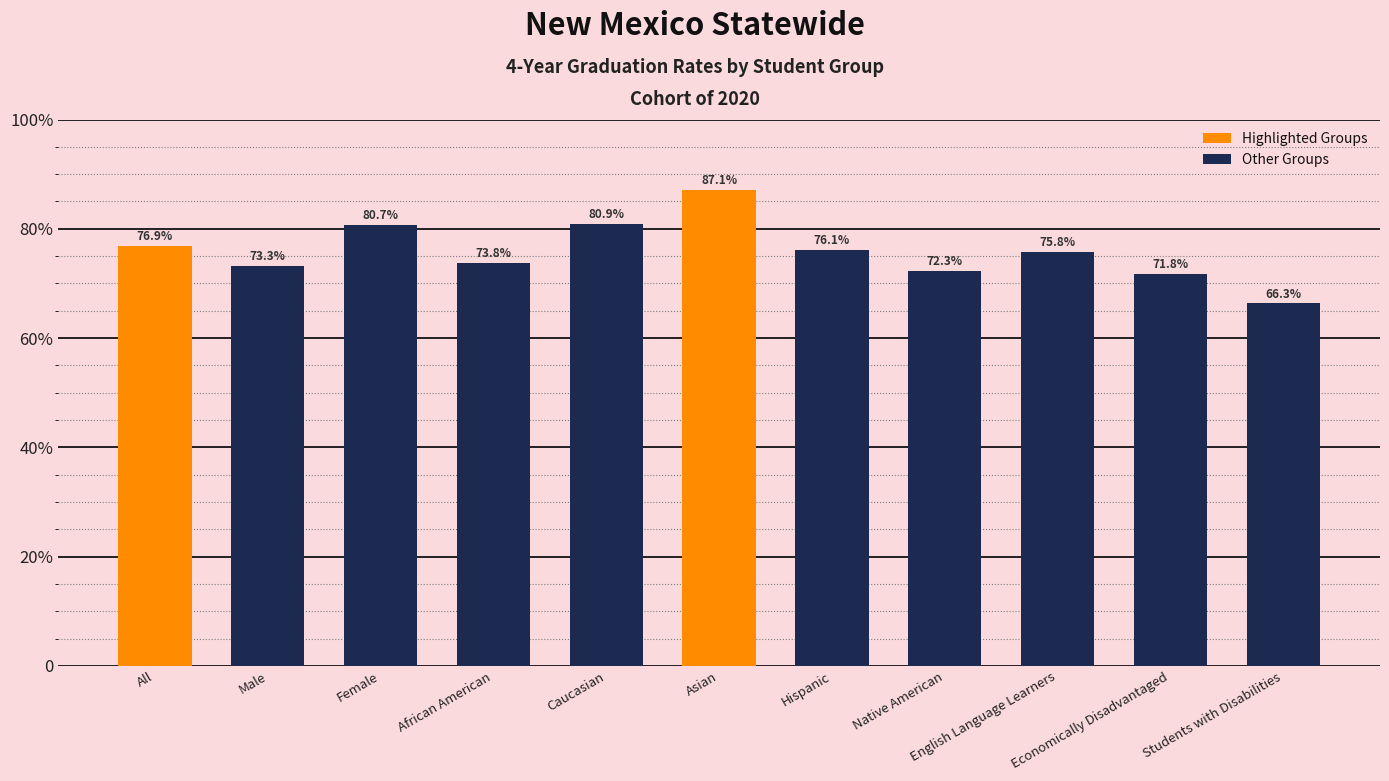

Are the bars horizontal?

No